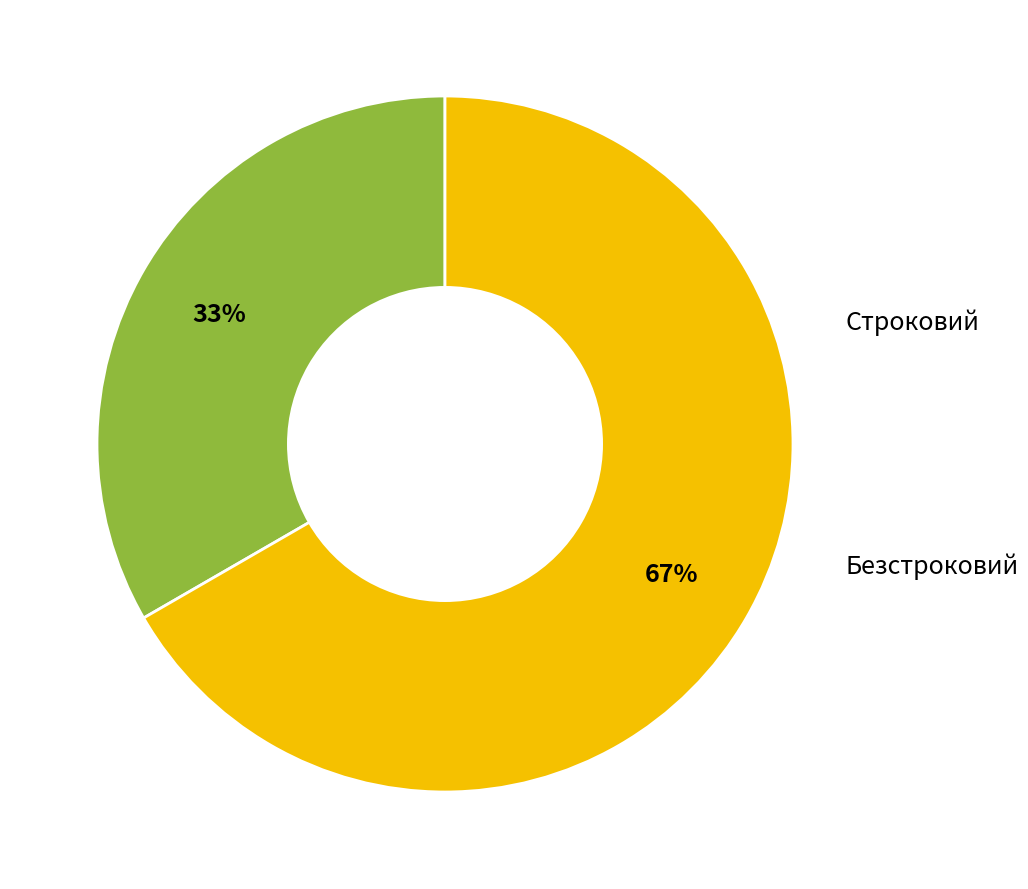

Does any single category account for the majority?

Yes